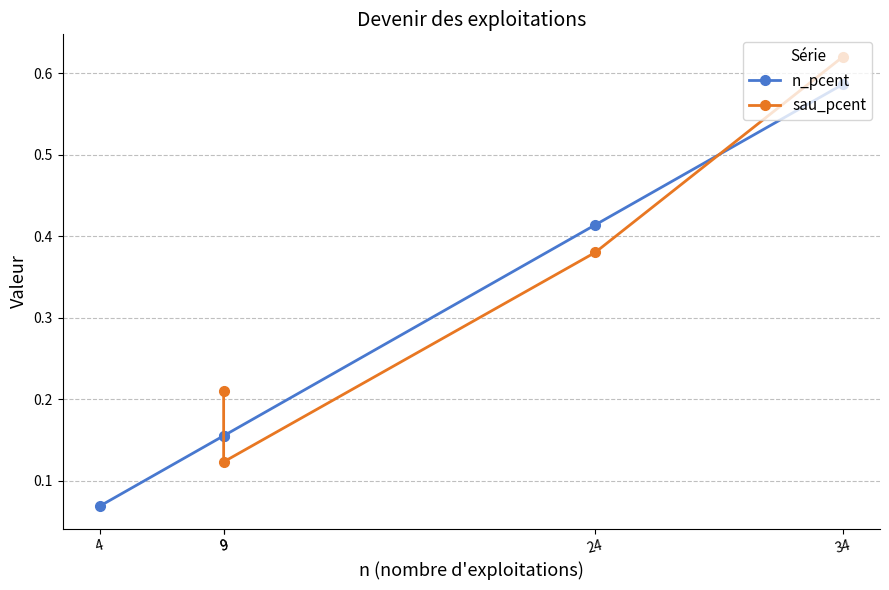

What is the value of the 5th point from the left?

0.1